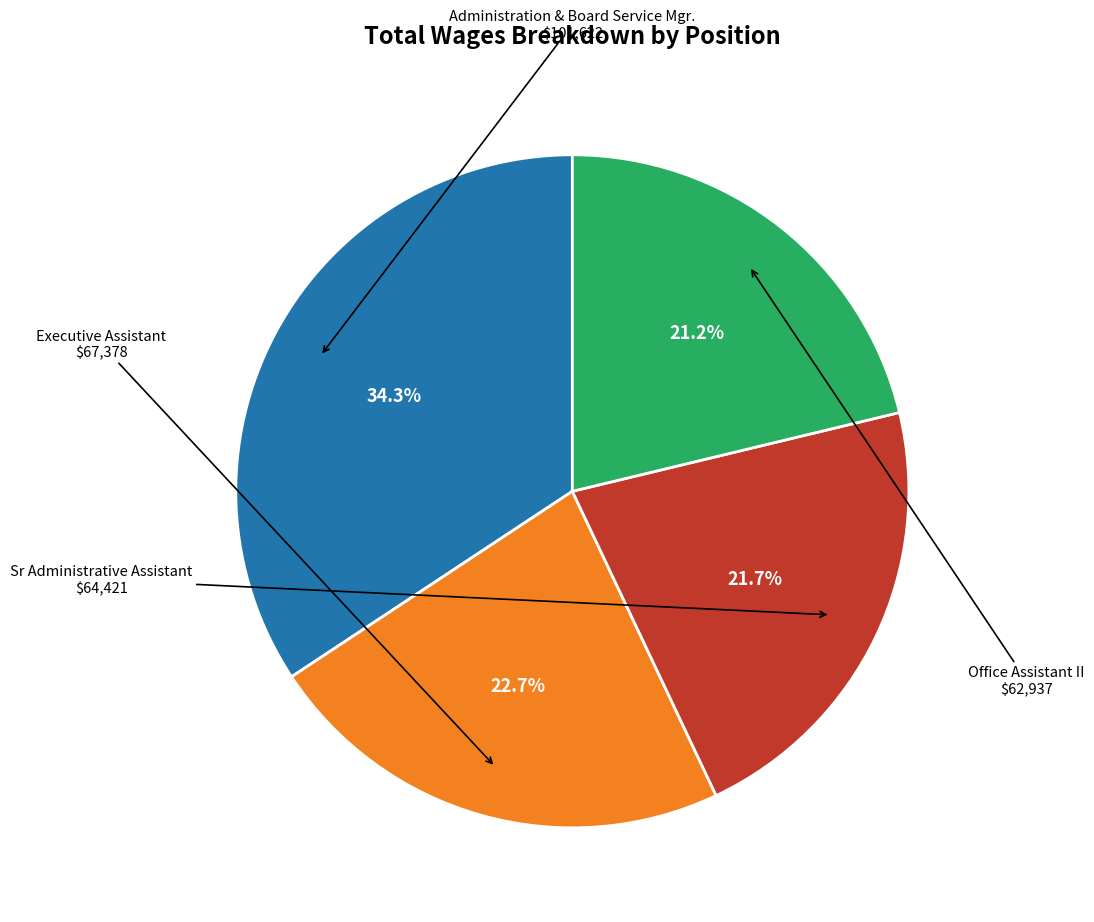

Is there a majority slice in this chart?

No